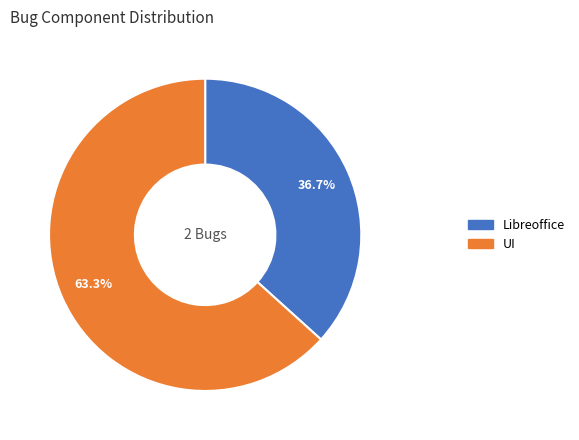

What percentage is NOT represented by Libreoffice?

63.3%